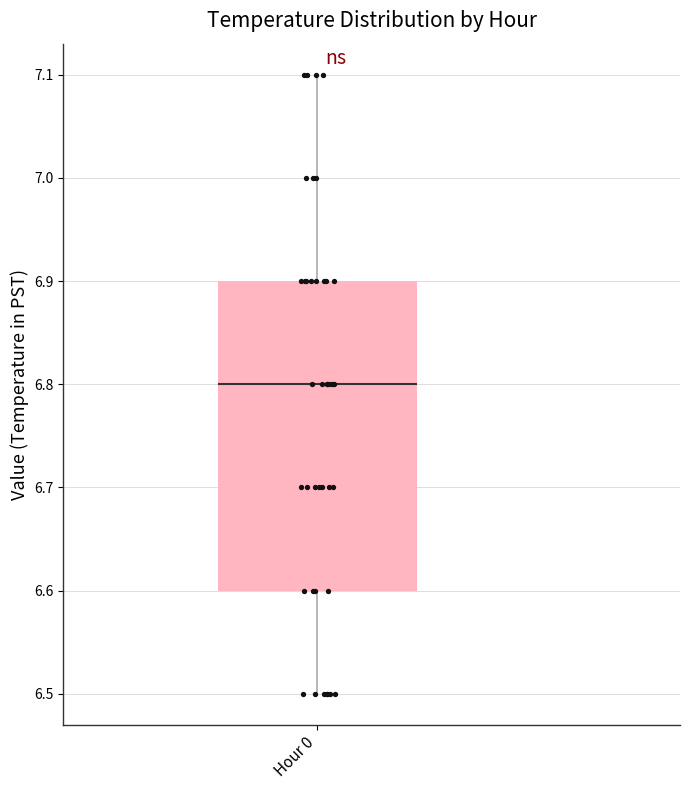

Transcribe this box plot: give where the median line is, the range the box spans, and where the two whiskers end, as read against the y-axis. The values are not printed on the chart, so give them approximately, as read against the axis.

median 6.8, box 6.6 to 6.9, whiskers 6.5 to 7.1